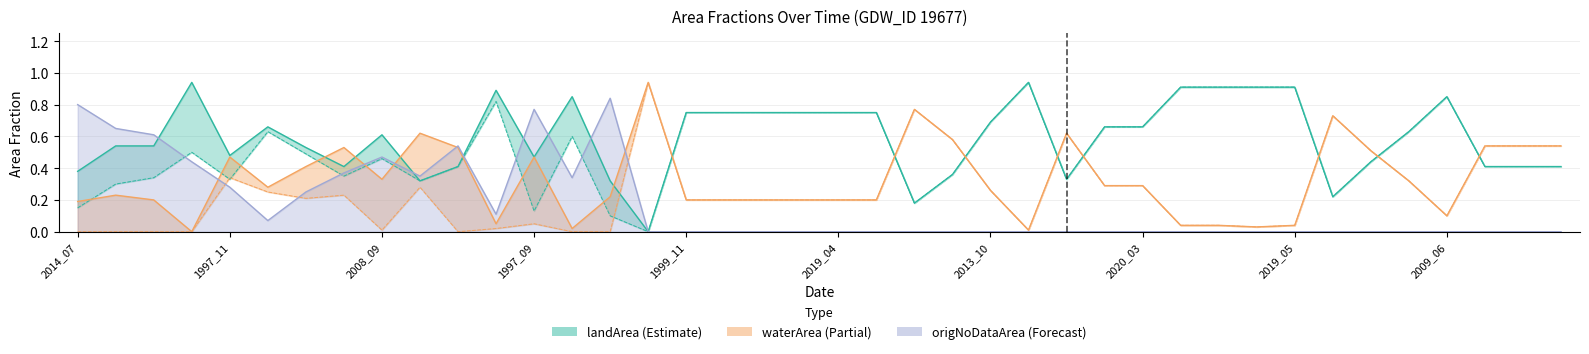

Is the value of origlandArea at 1997_11 greater than the value of waterArea at 1998_09?

No